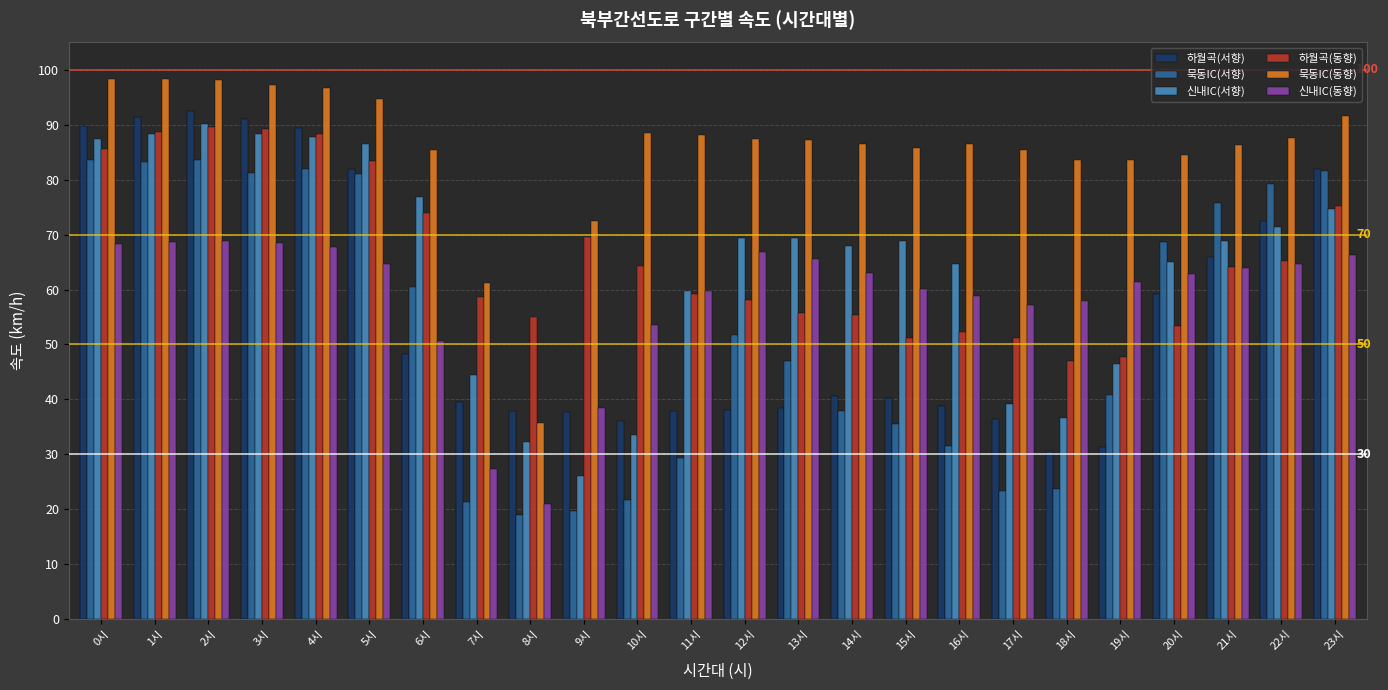

True or false: 신내IC(서향) has a value of 116.3 at 14시.

False